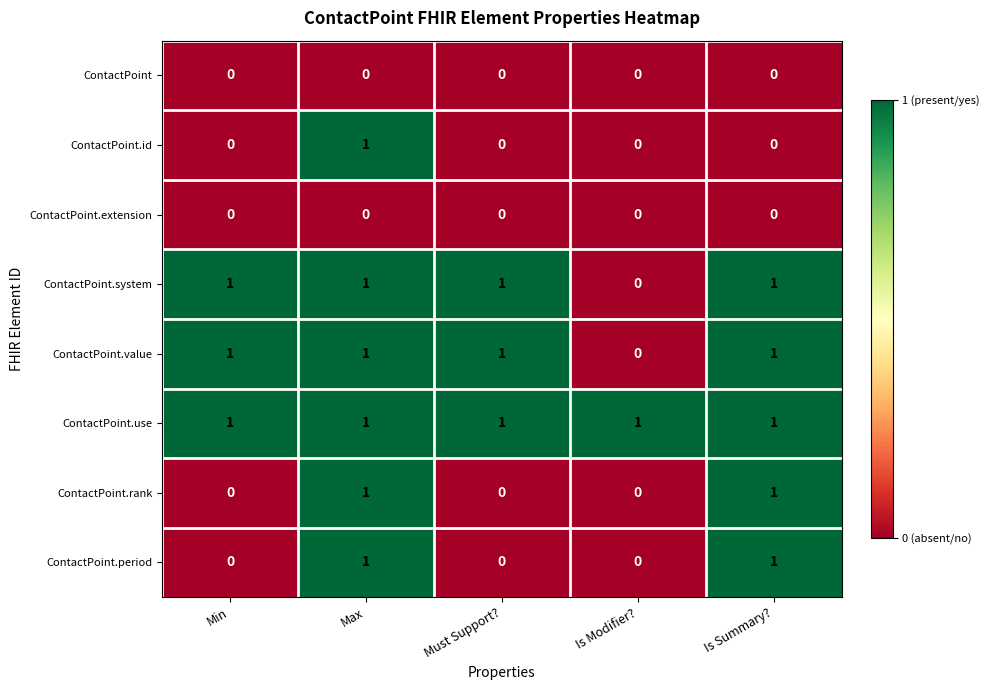

True or false: ContactPoint.value has a value of 2 at Must Support?.

False